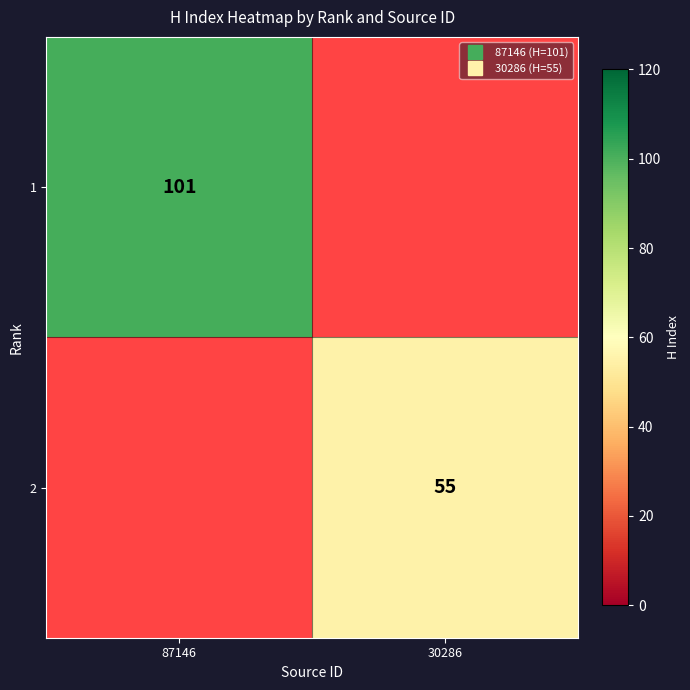

How many 2 values are between 0 and 55?

2